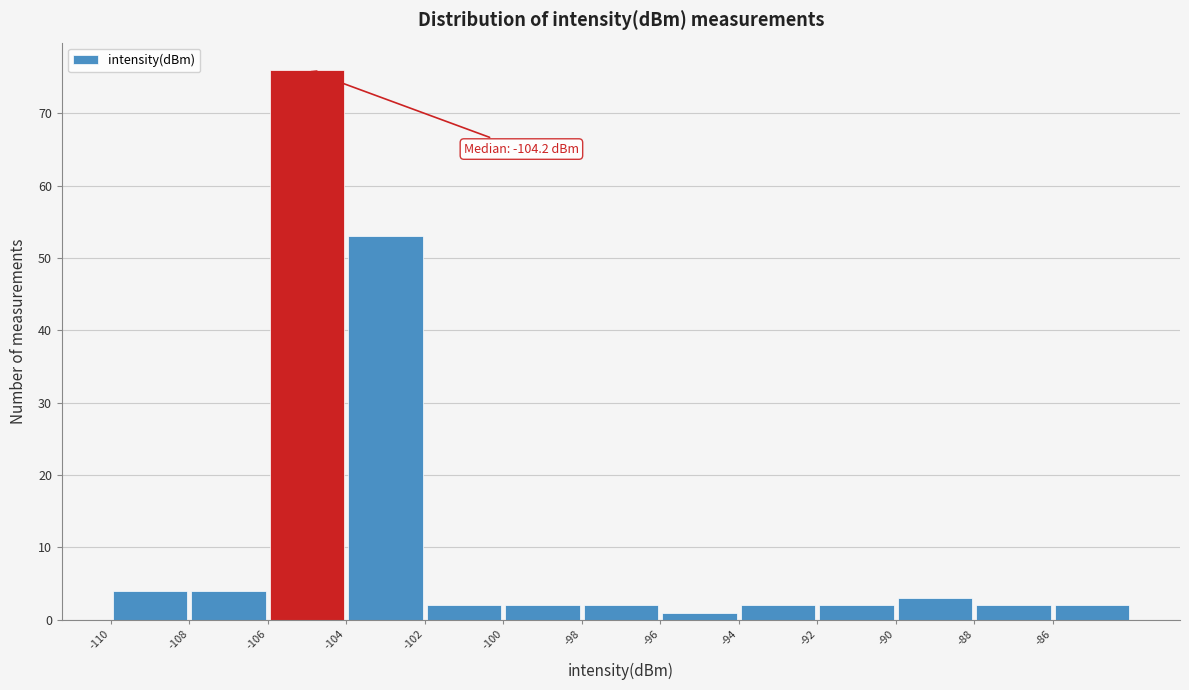

Over which range of the x-axis is the bar tallest?

-106 to -104